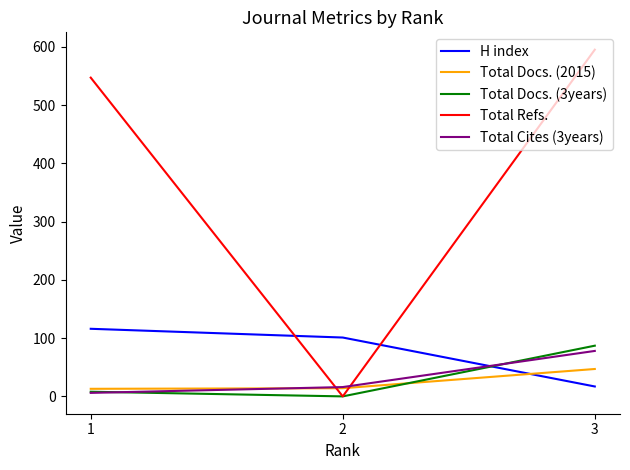

What is the average value of the H index series?

78